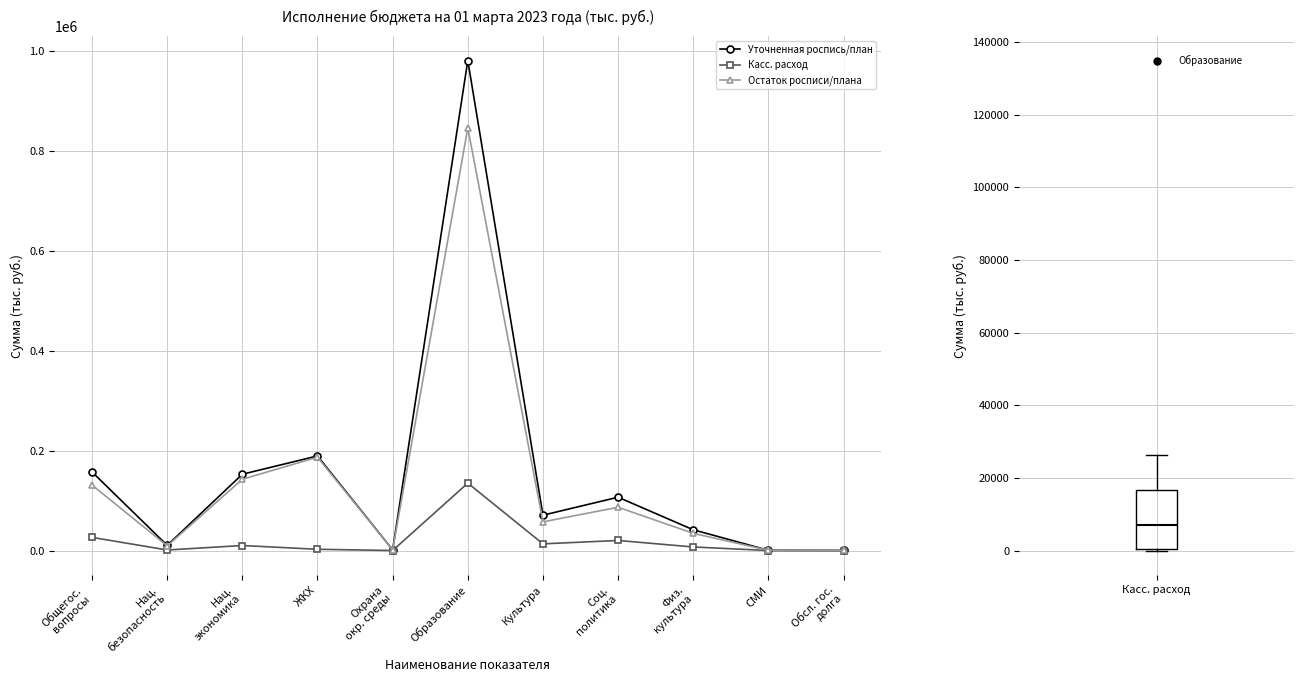

Does the chart have visible grid lines?

Yes